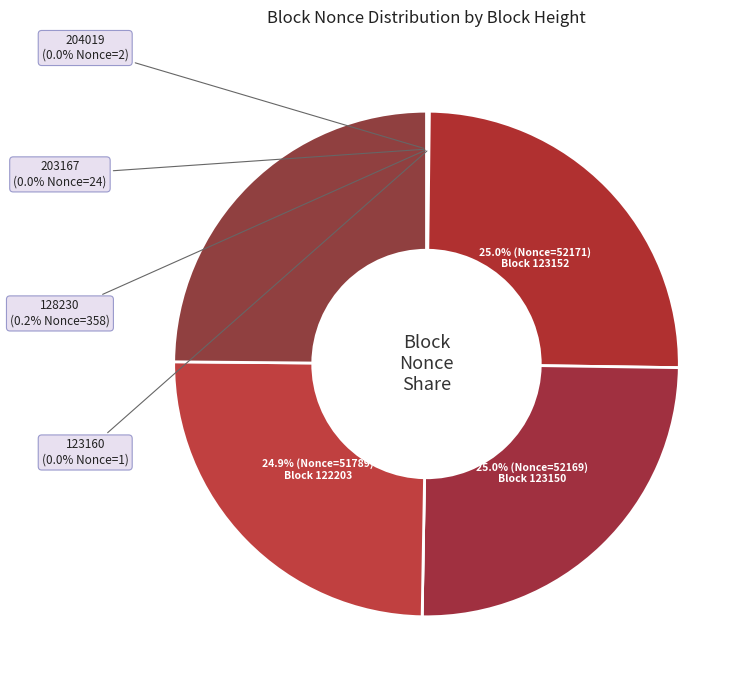

What percentage is the 123150 slice, to the nearest percent?

25%